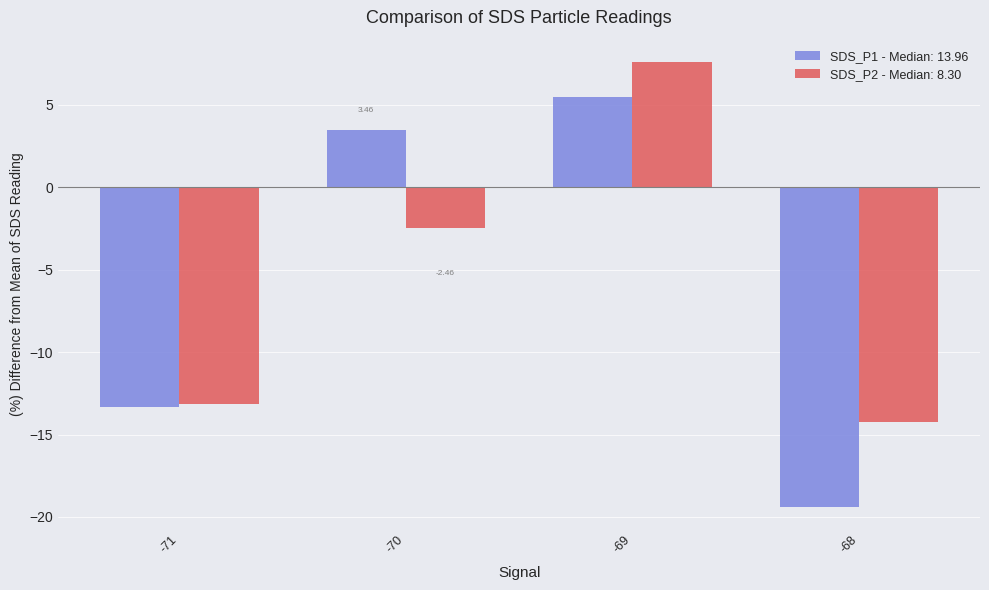

How many categories are shown in the chart?

4